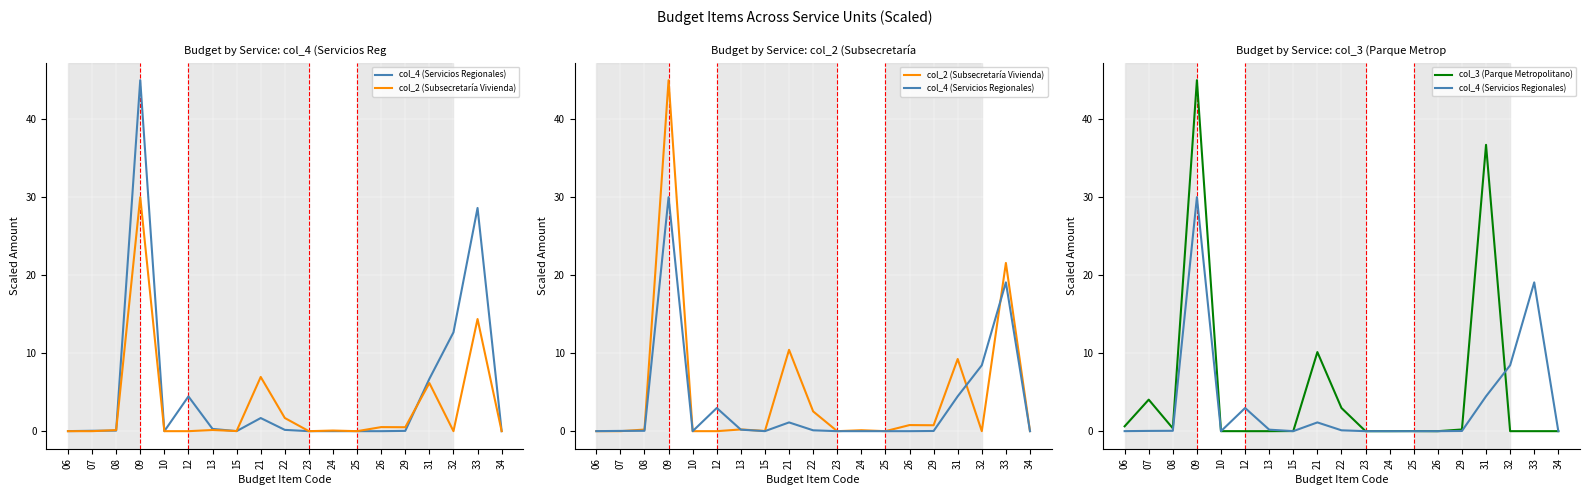

Between which two adjacent categories do col_4 (Servicios Regionales) and col_3 (Parque Metropolitano) first intersect?

10 and 12